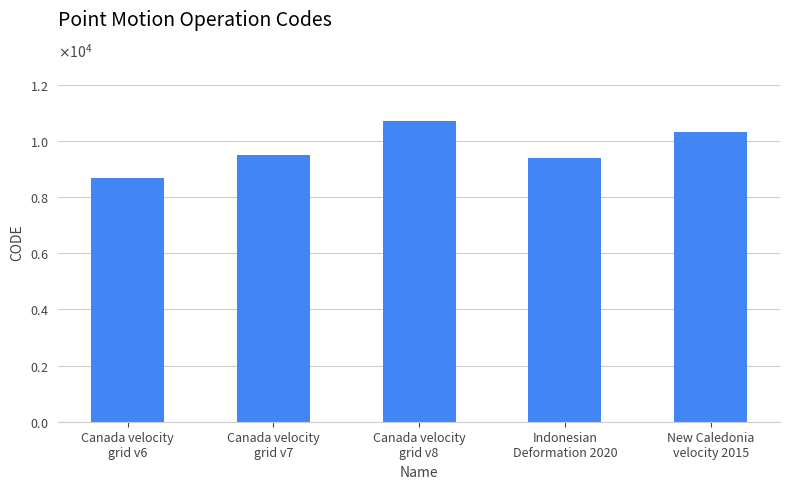

What is the average value?

9713